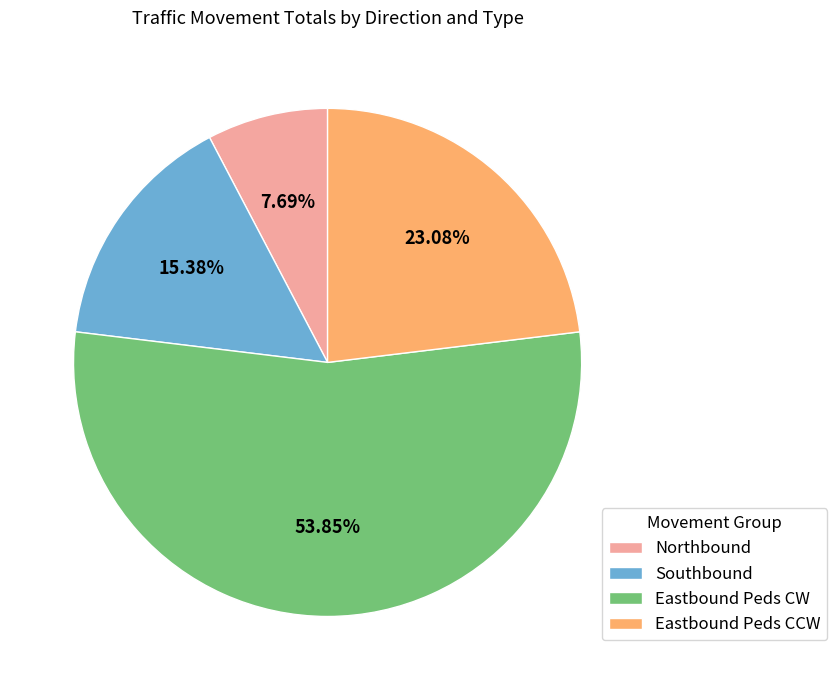

How many segments does this pie chart have?

4